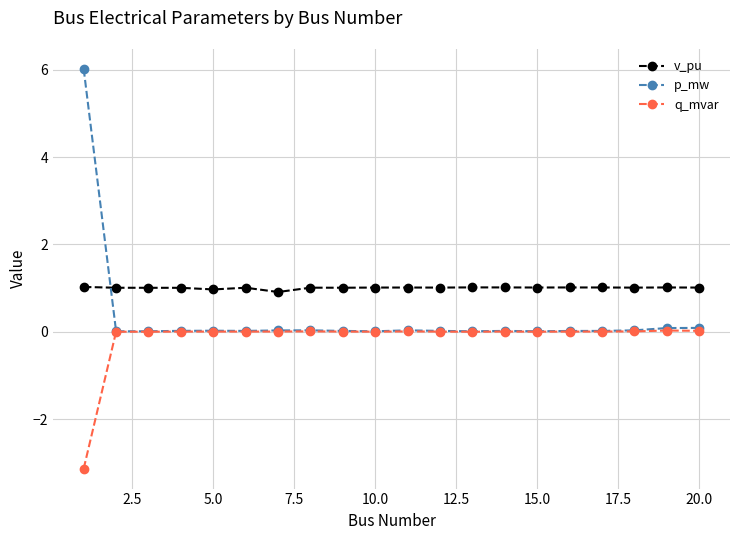

At how many categories does at least one series exceed 3?

1